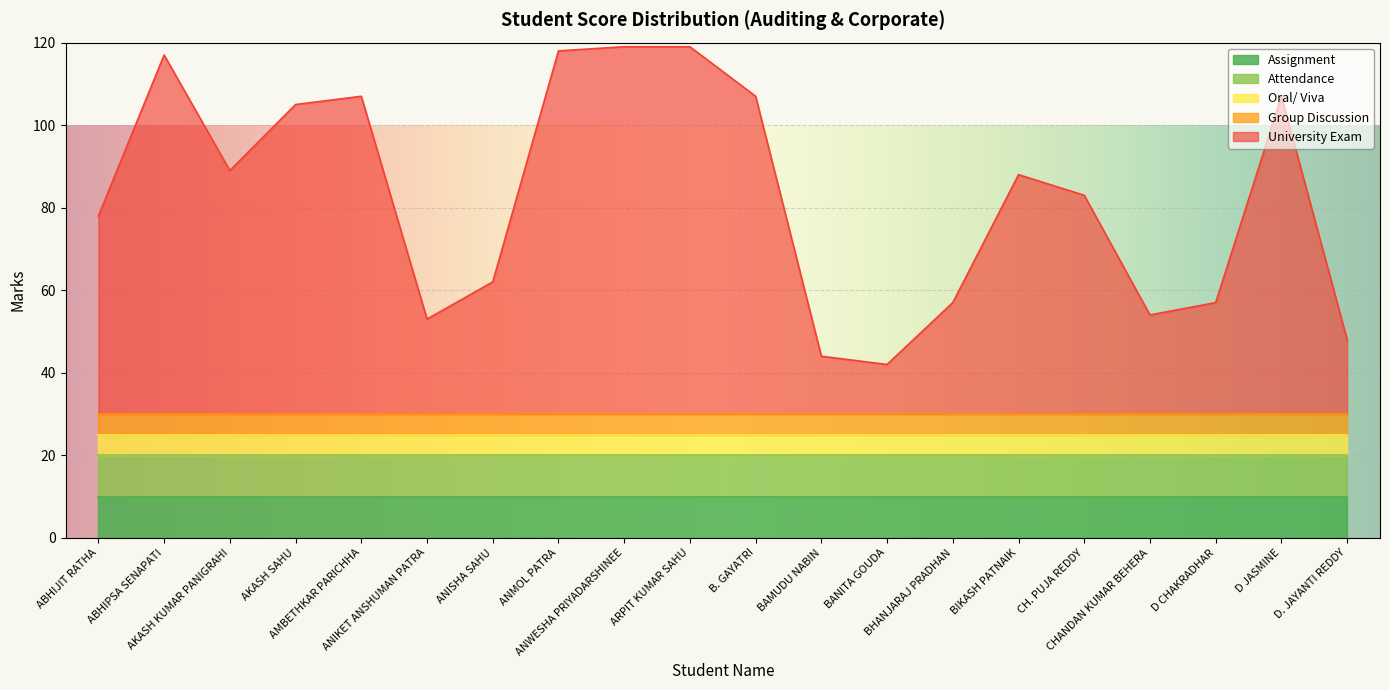

The value of University Exam at D JASMINE is 77. True or false?

True